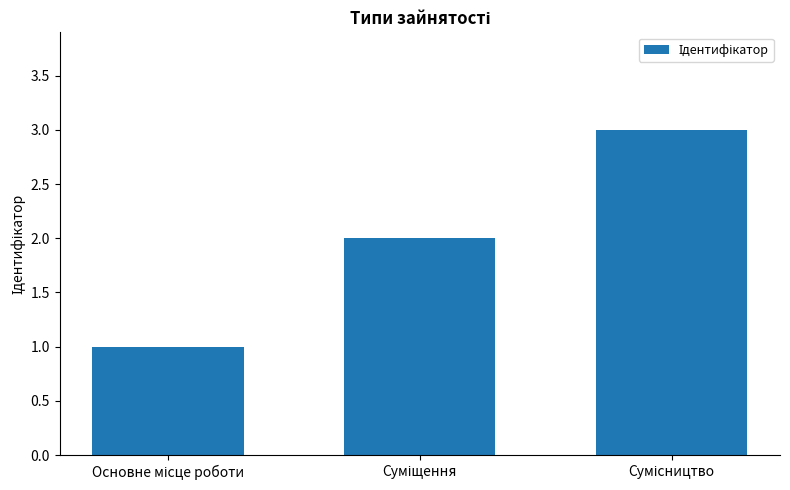

What is the maximum value shown in the chart?

3